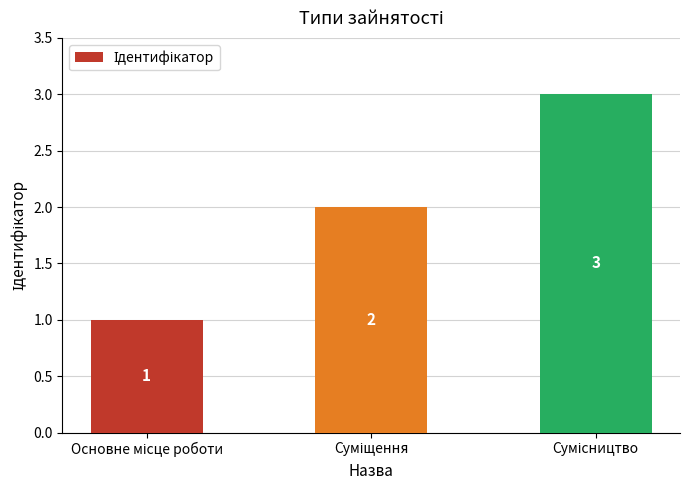

What is the maximum value shown in the chart?

3